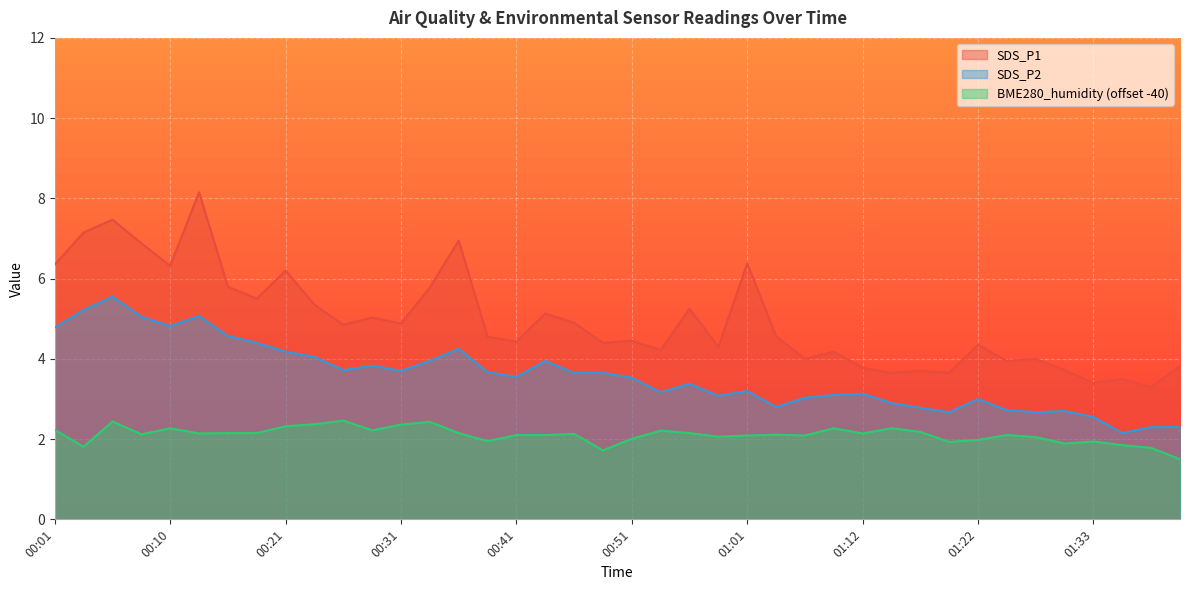

What is the minimum value for SDS_P2?

2.1